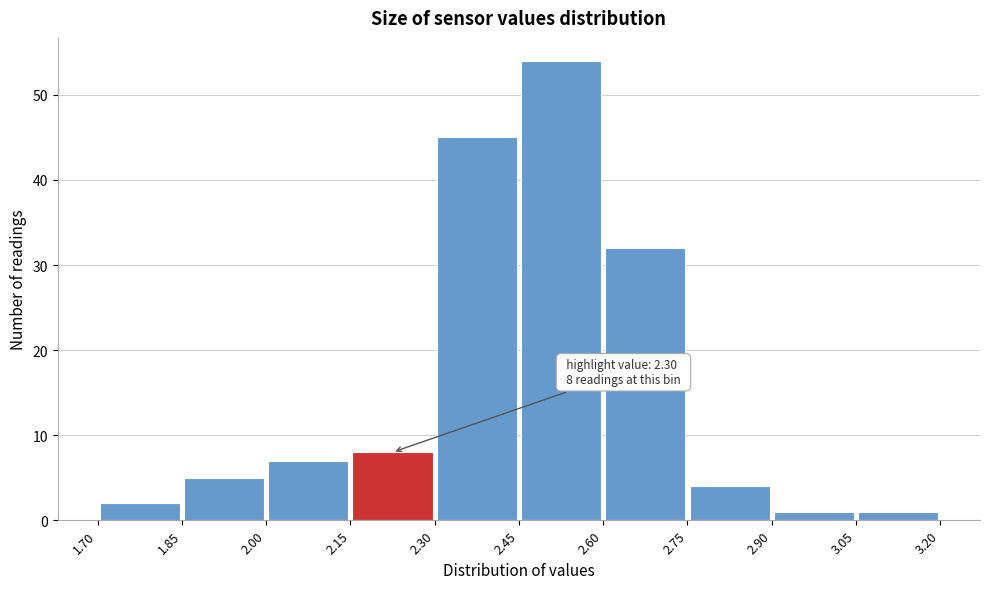

Which range on the x-axis has the tallest bar?

2.45 to 2.60